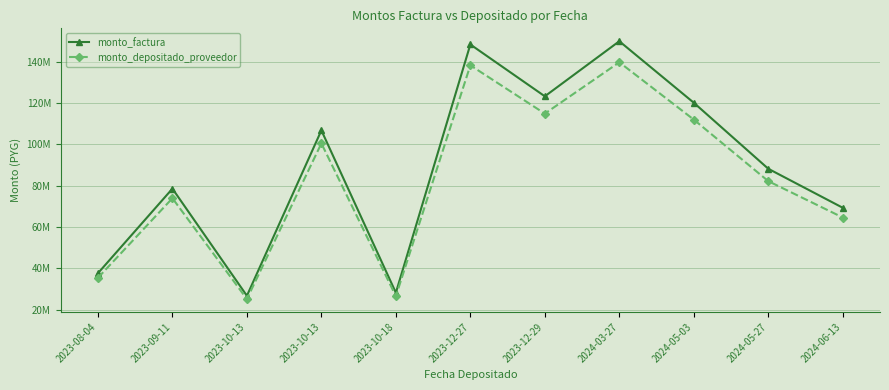

Is this an area chart (filled region under the line)?

No